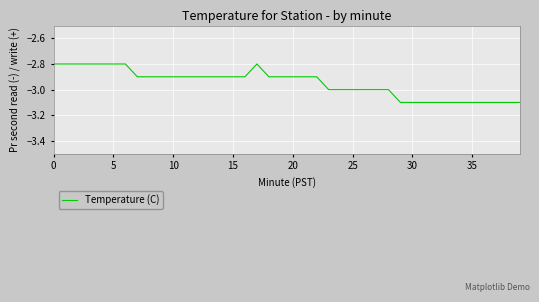

Reading left to right, what are all the values shown in this chart?

-2.8	-2.8	-2.8	-2.8	-2.8	-2.8	-2.8	-2.9	-2.9	-2.9	-2.9	-2.9	-2.9	-2.9	-2.9	-2.9	-2.9	-2.8	-2.9	-2.9	-2.9	-2.9	-2.9	-3.0	-3.0	-3.0	-3.0	-3.0	-3.0	-3.1	-3.1	-3.1	-3.1	-3.1	-3.1	-3.1	-3.1	-3.1	-3.1	-3.1